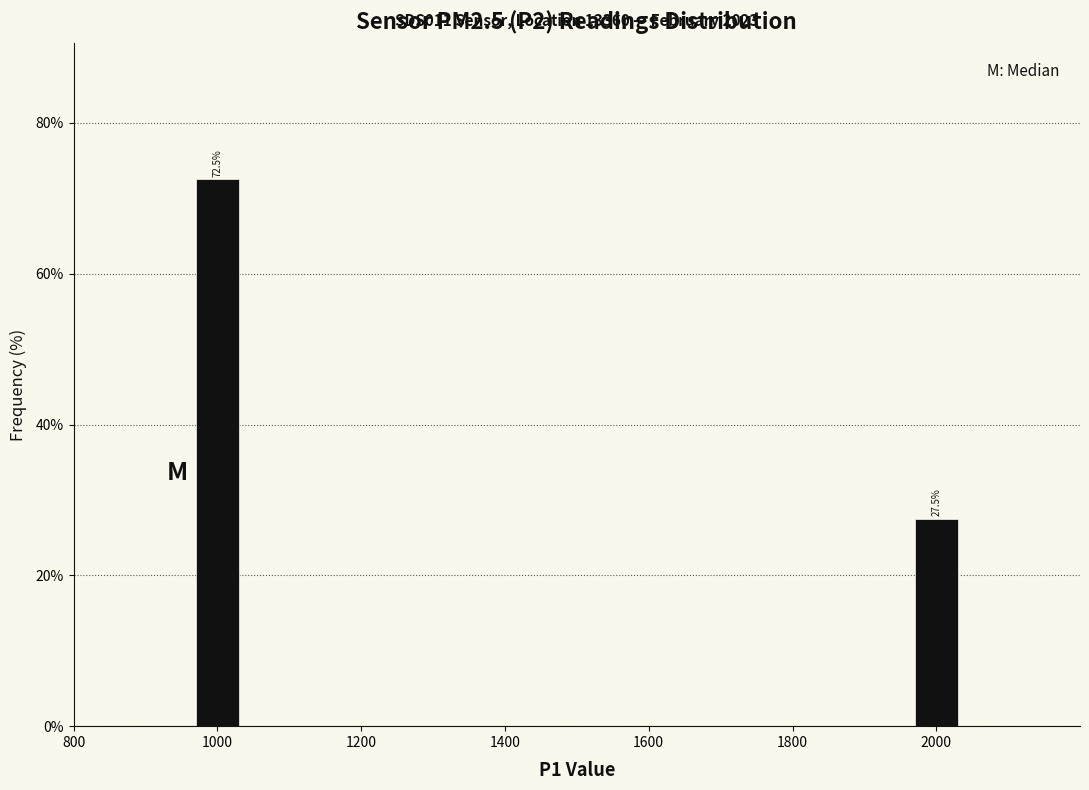

Reading left to right, transcribe all the data shown in this chart.

1000=72.5	2000=27.5